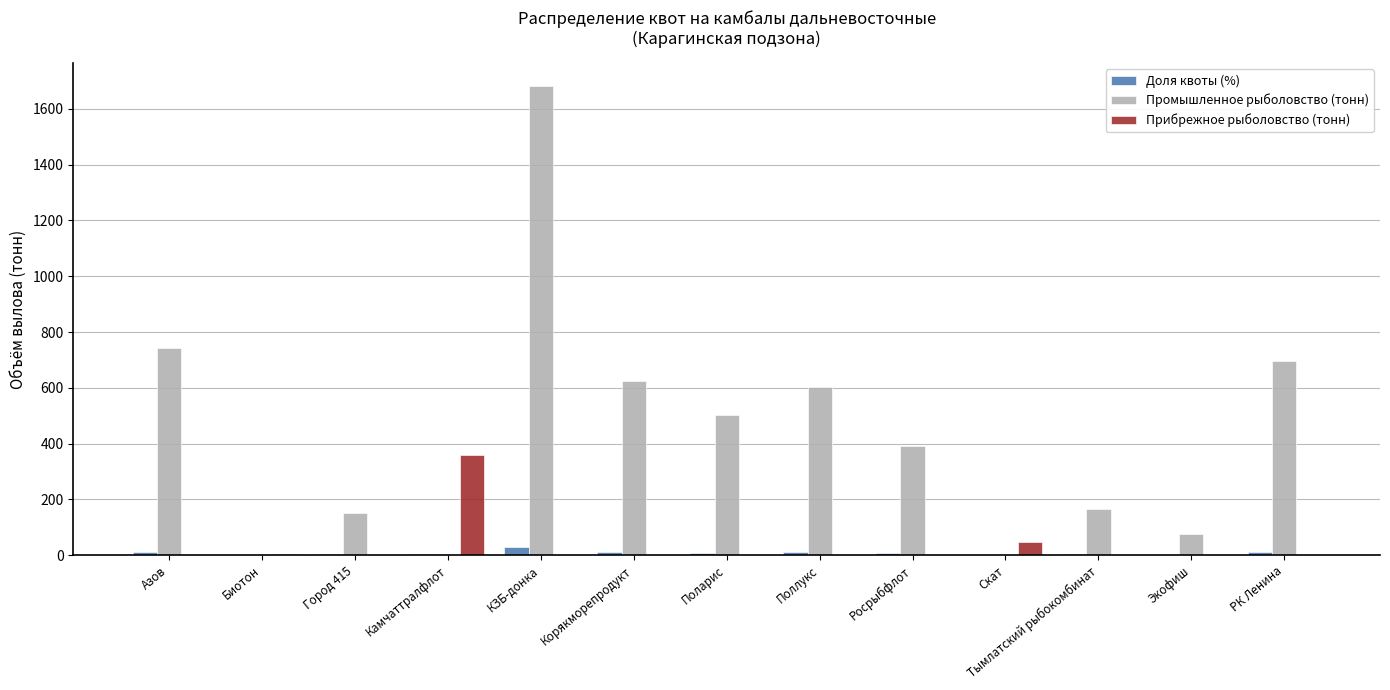

What is the maximum value shown in the chart?

1680.6